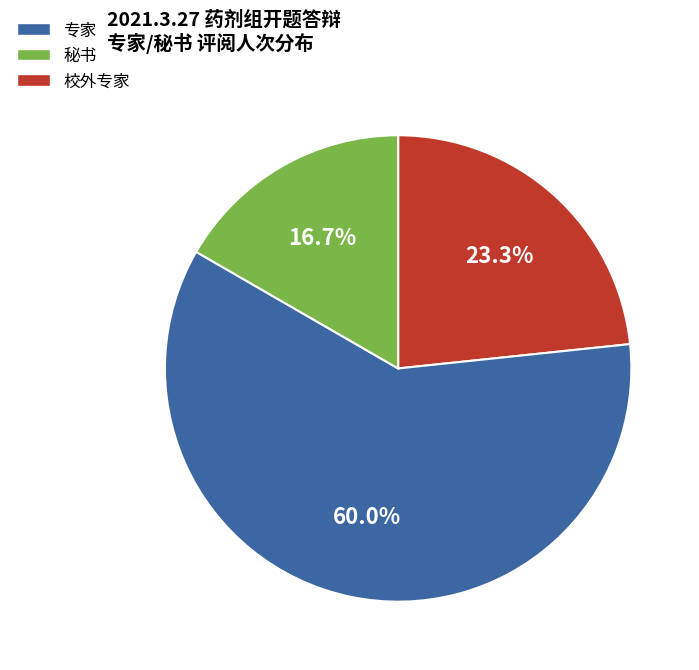

Count the number of slices in the pie.

3